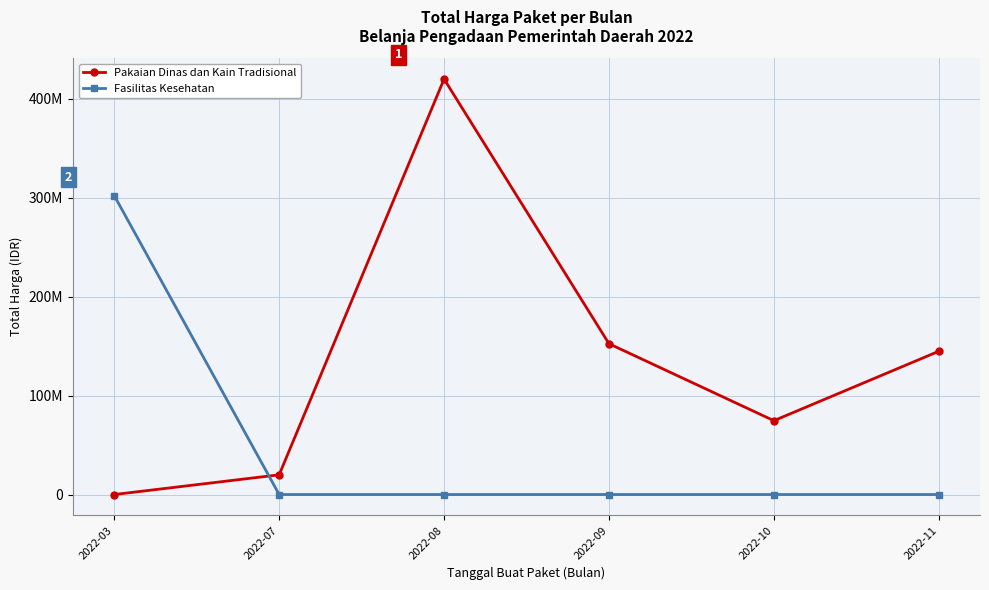

What are all the series names shown in the legend?

Pakaian Dinas dan Kain Tradisional, Fasilitas Kesehatan